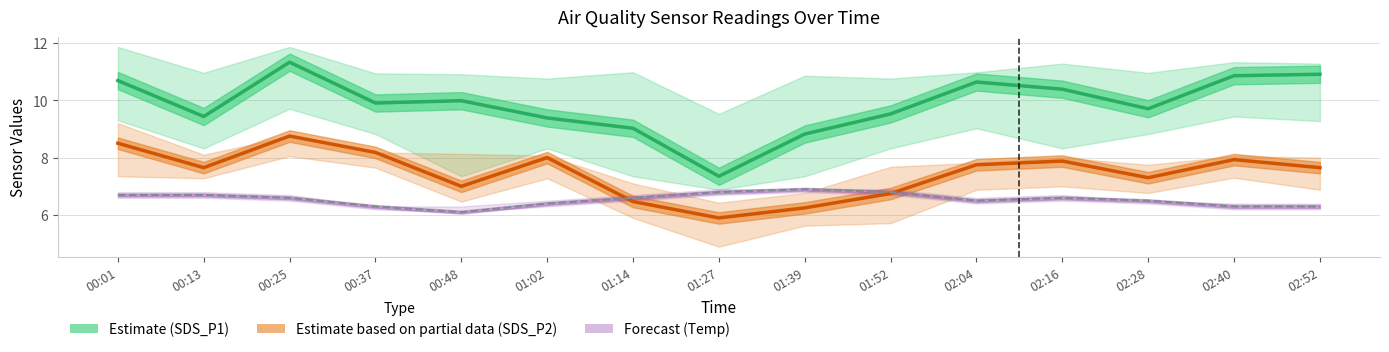

Reading left to right, extract all data points from this chart.

Estimate (SDS_P1): 10.7	9.4	11.3	9.9	10.0	9.4	9.0	7.3	8.8	9.5	10.6	10.4	9.7	10.8	10.9
Estimate based on partial data (SDS_P2): 8.5	7.7	8.8	8.2	7.0	8.0	6.5	5.9	6.2	6.8	7.8	7.9	7.3	7.9	7.7
Forecast (Temp): 6.7	6.7	6.6	6.3	6.1	6.4	6.6	6.8	6.9	6.8	6.5	6.6	6.5	6.3	6.3